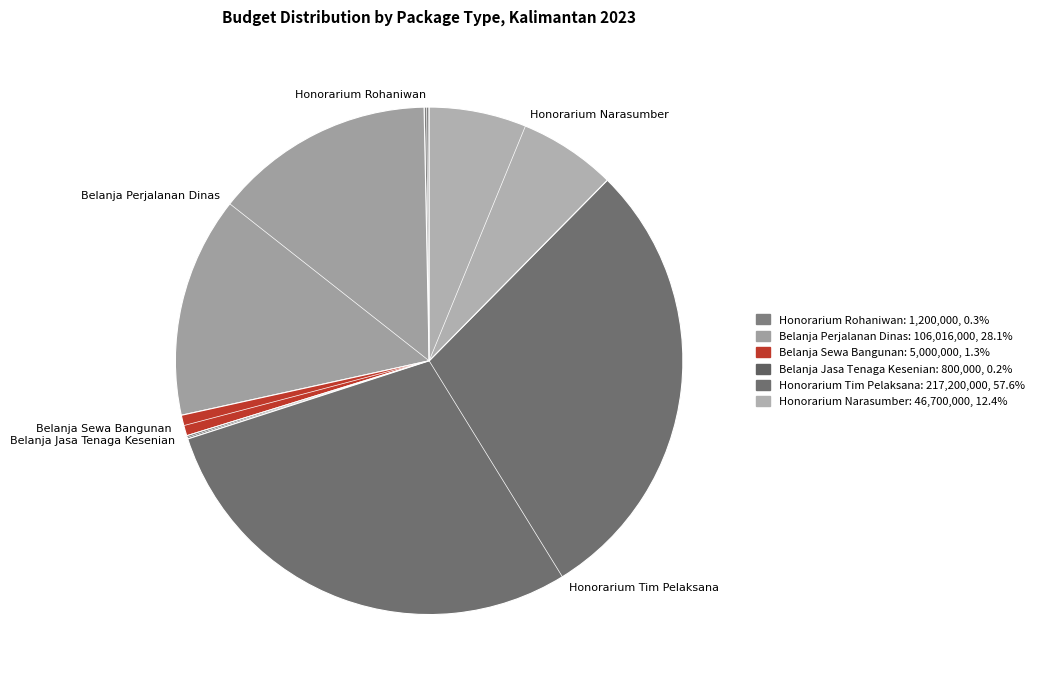

Does Honorarium Tim Pelaksana represent more than half of the total?

Yes